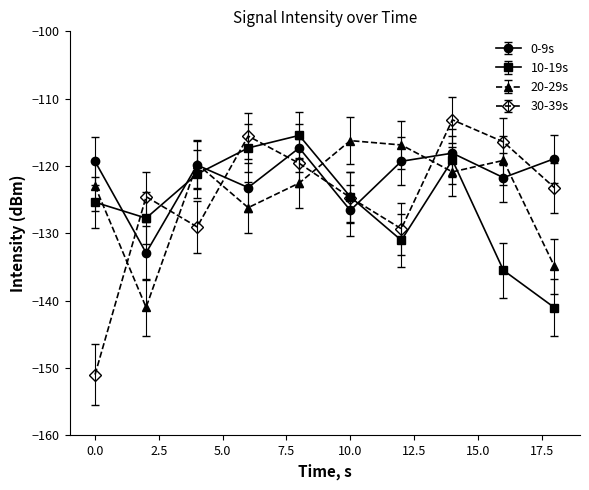

What is the value of the 30-39s point at the 9th from the left?

-116.4